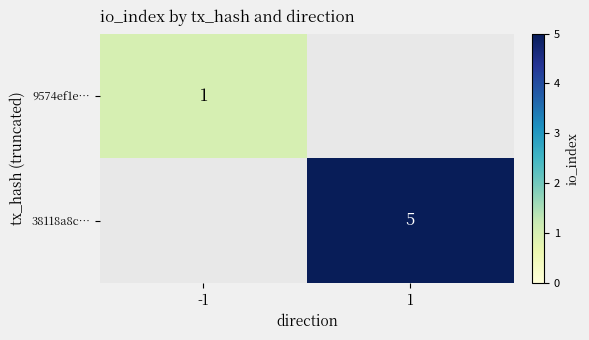

True or false: 9574ef1e… has a value of 0 at -1.

False